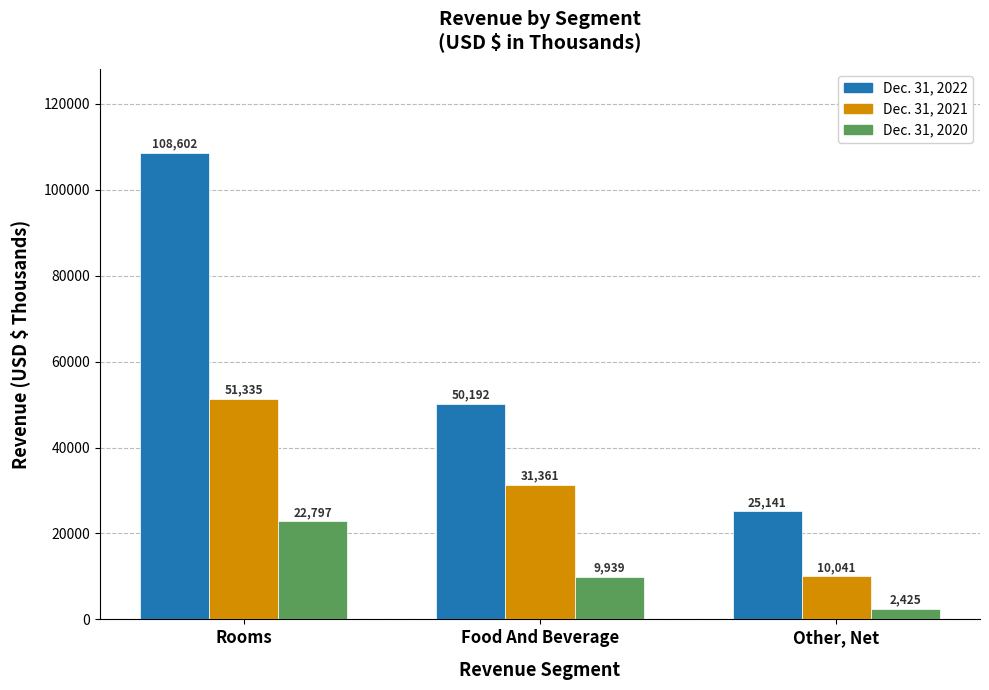

How many data points does each series have?

3